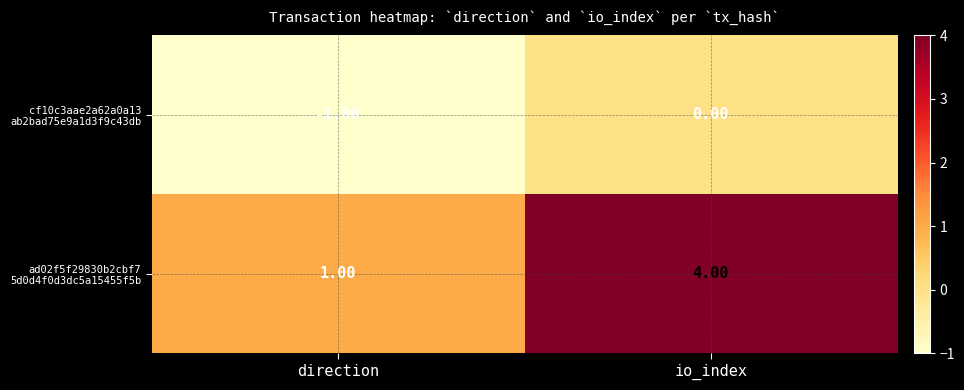

At which category is the sum across all series the highest?

io_index